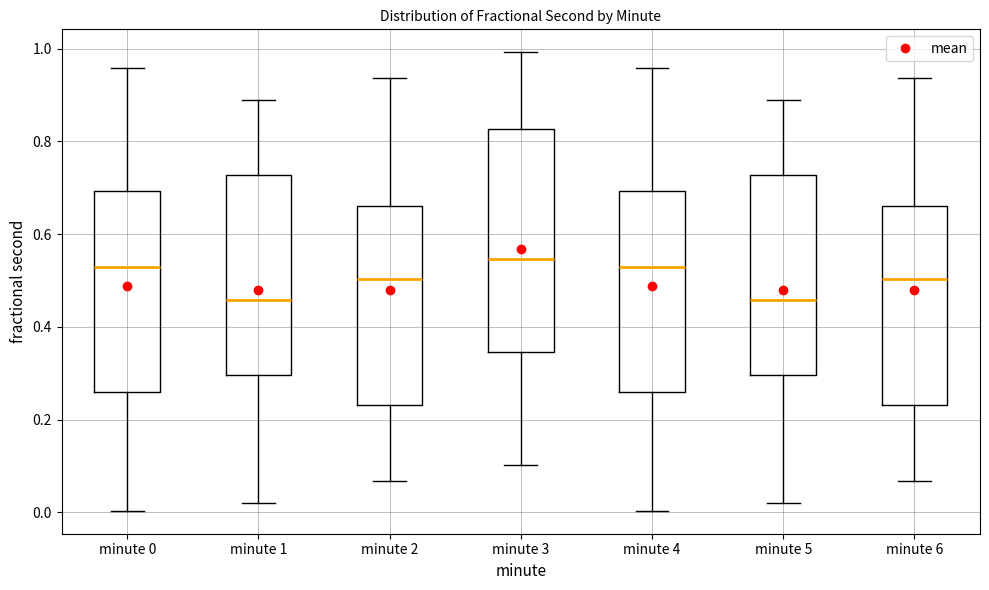

Reading left to right, read every box against the y-axis: the position of its median line, the range the box covers, and the ends of its whiskers. The values are not printed on the chart, so give them approximately, as read against the axis.

minute 0: median 0.52, box 0.26 to 0.70, whiskers 0.00 to 0.96
minute 1: median 0.46, box 0.30 to 0.72, whiskers 0.02 to 0.90
minute 2: median 0.50, box 0.24 to 0.66, whiskers 0.06 to 0.94
minute 3: median 0.54, box 0.34 to 0.82, whiskers 0.10 to 1.00
minute 4: median 0.52, box 0.26 to 0.70, whiskers 0.00 to 0.96
minute 5: median 0.46, box 0.30 to 0.72, whiskers 0.02 to 0.90
minute 6: median 0.50, box 0.24 to 0.66, whiskers 0.06 to 0.94